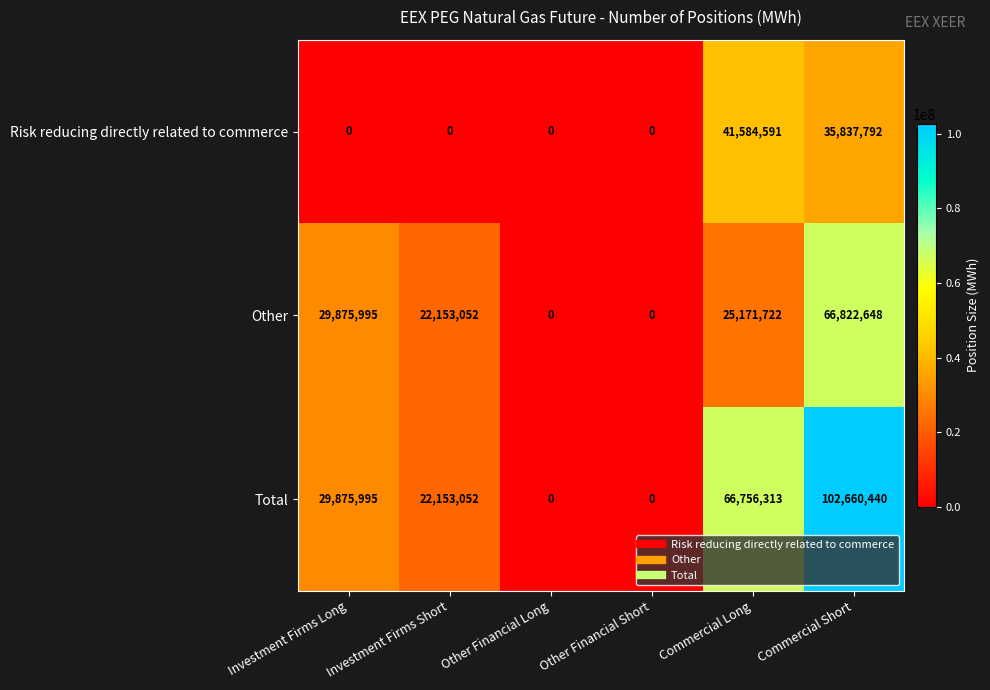

At which category is the sum across all series the highest?

Commercial Short